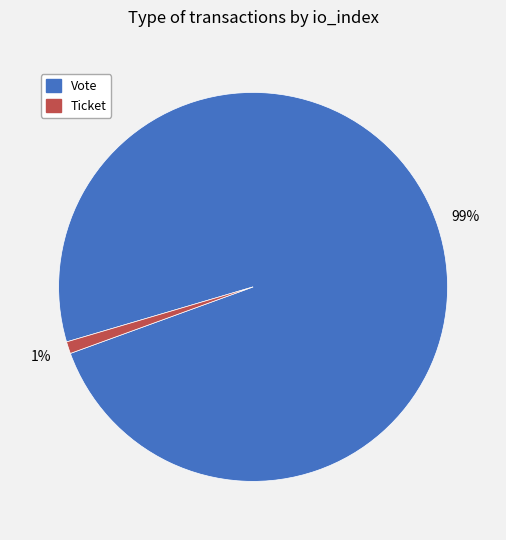

What is the majority slice?

Vote